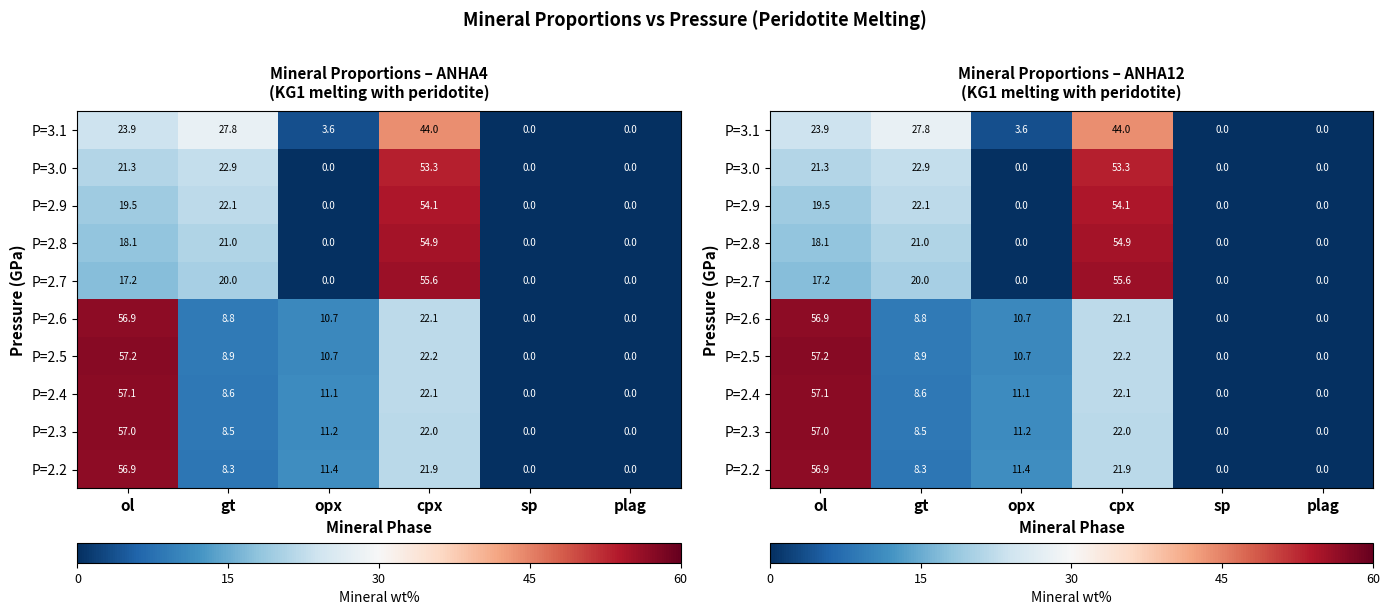

What is the average value of the P=2.2 series?

16.4